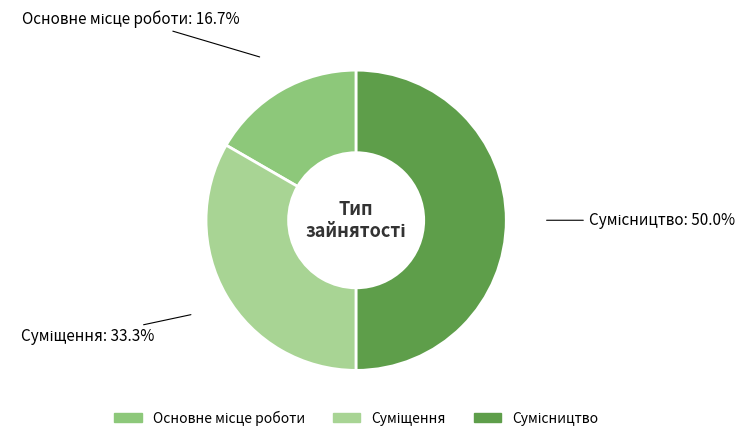

Rank the categories by value from highest to lowest.

Сумісництво, Суміщення, Основне місце роботи